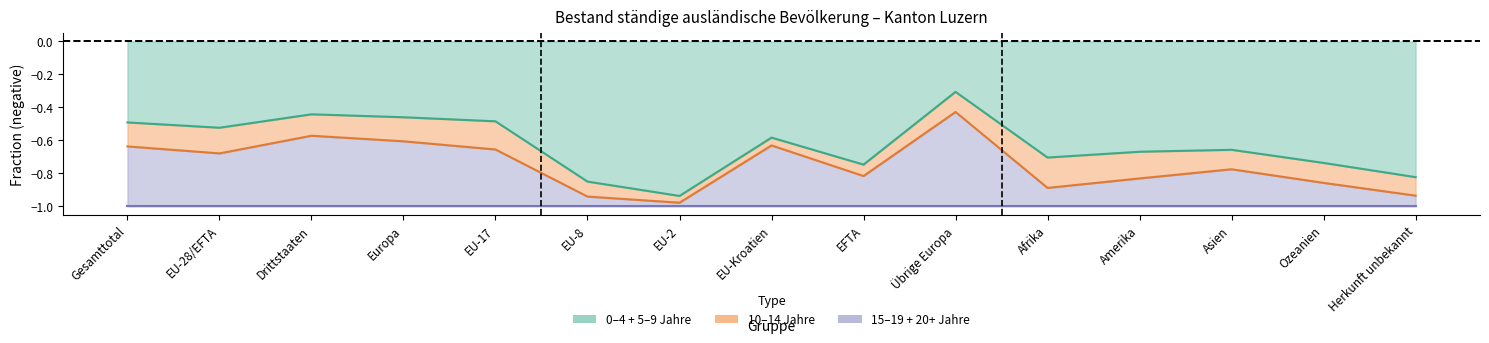

Rank the categories by 10 bis 14 Jahre (edge) value from highest to lowest.

Übrige Europa, Drittstaaten, Europa, EU-Kroatien, Gesamttotal, EU-17, EU-28/EFTA, Asien, EFTA, Amerika, Ozeanien, Afrika, Herkunft unbekannt, EU-8, EU-2